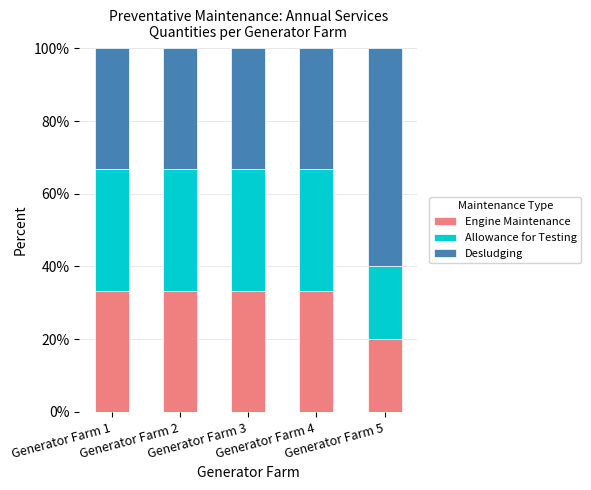

What is the sum of all Engine Maintenance values?

153.3